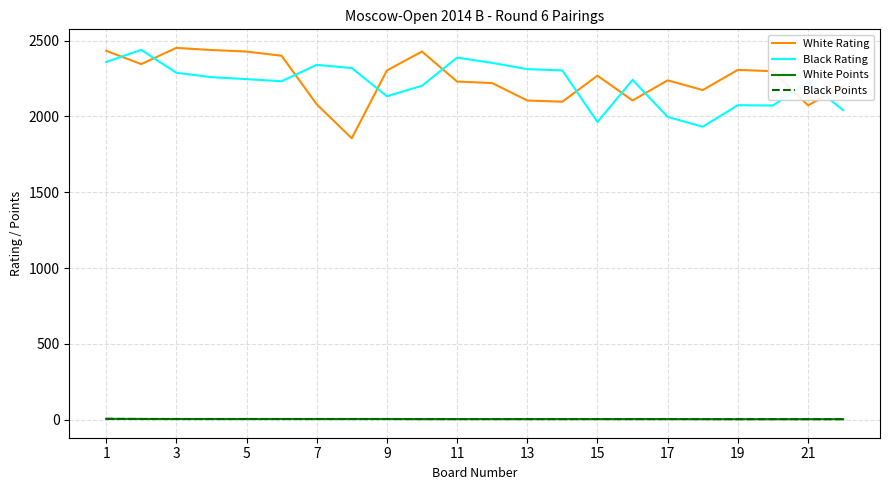

True or false: Black Rating and White Points cross at least once.

False